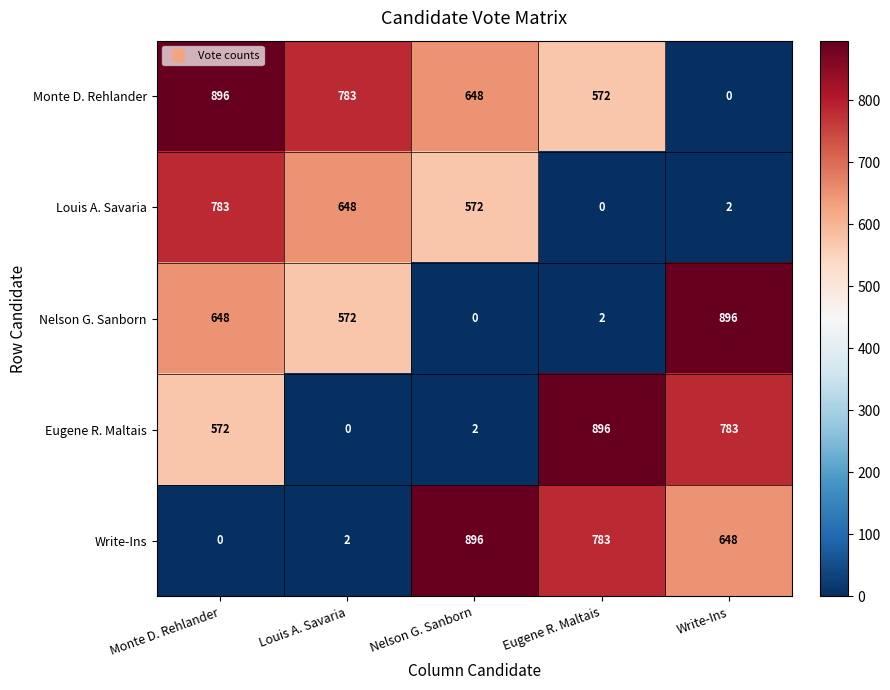

Rank the series at Nelson G. Sanborn from lowest to highest value.

Nelson G. Sanborn, Eugene R. Maltais, Louis A. Savaria, Monte D. Rehlander, Write-Ins